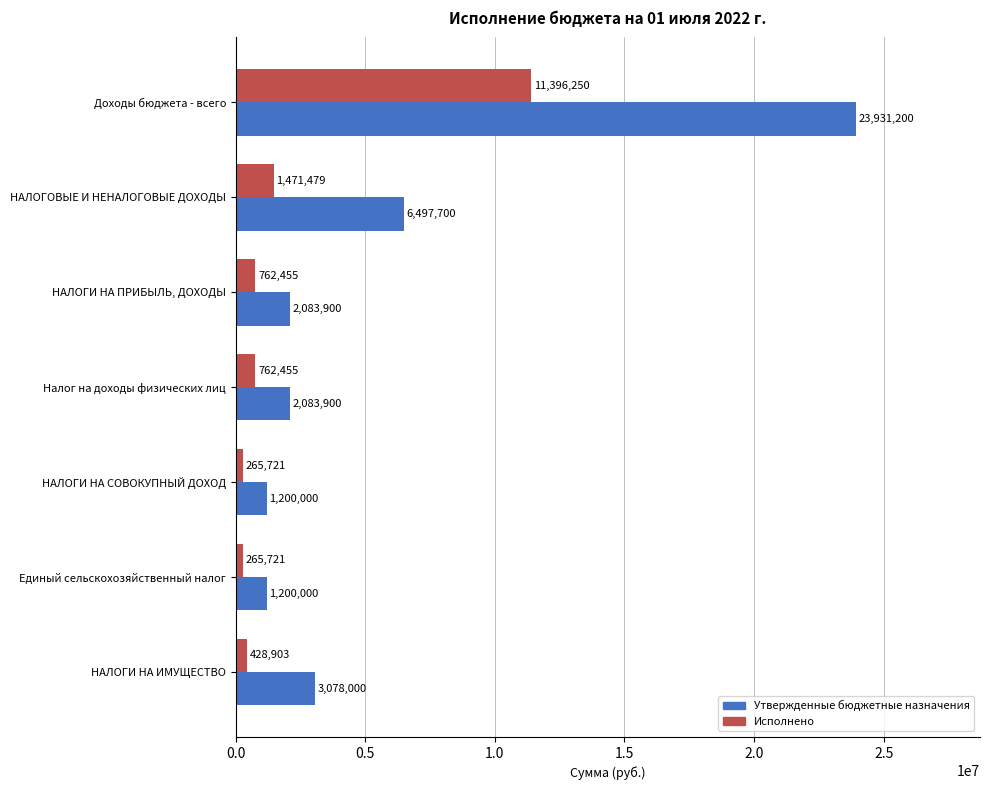

What is the lowest value of the Утвержденные бюджетные назначения series?

1200000.0